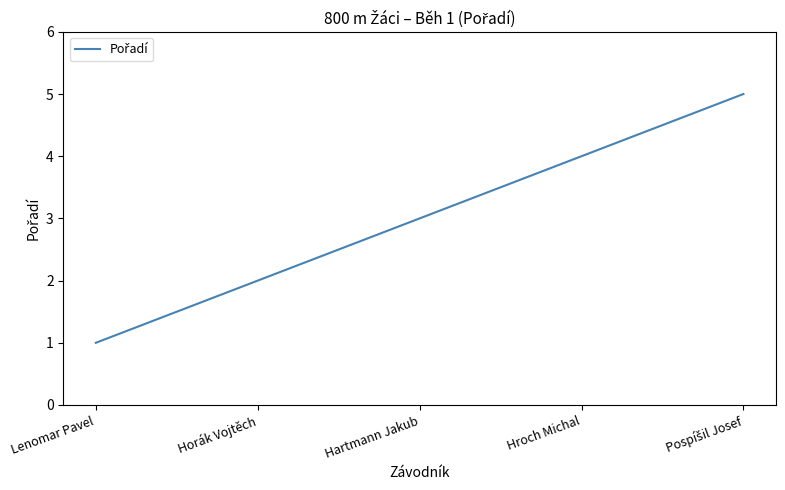

Is it true that the value at Hartmann Jakub is 5?

False